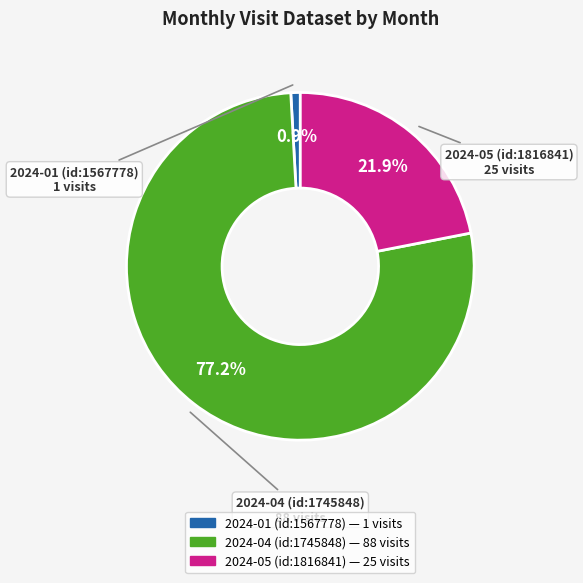

To the nearest percent, what is the average slice percentage?

33%